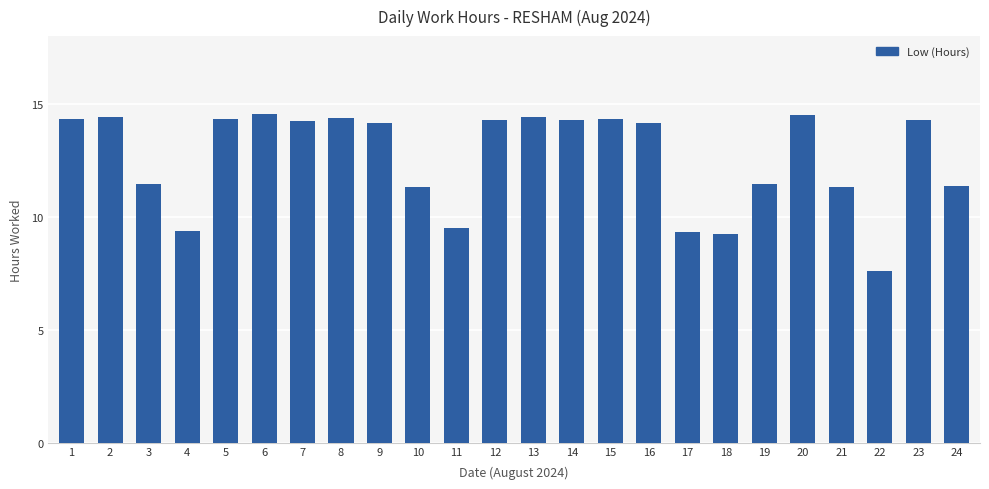

The chart shows a value of 11.4 at 24. True or false?

True